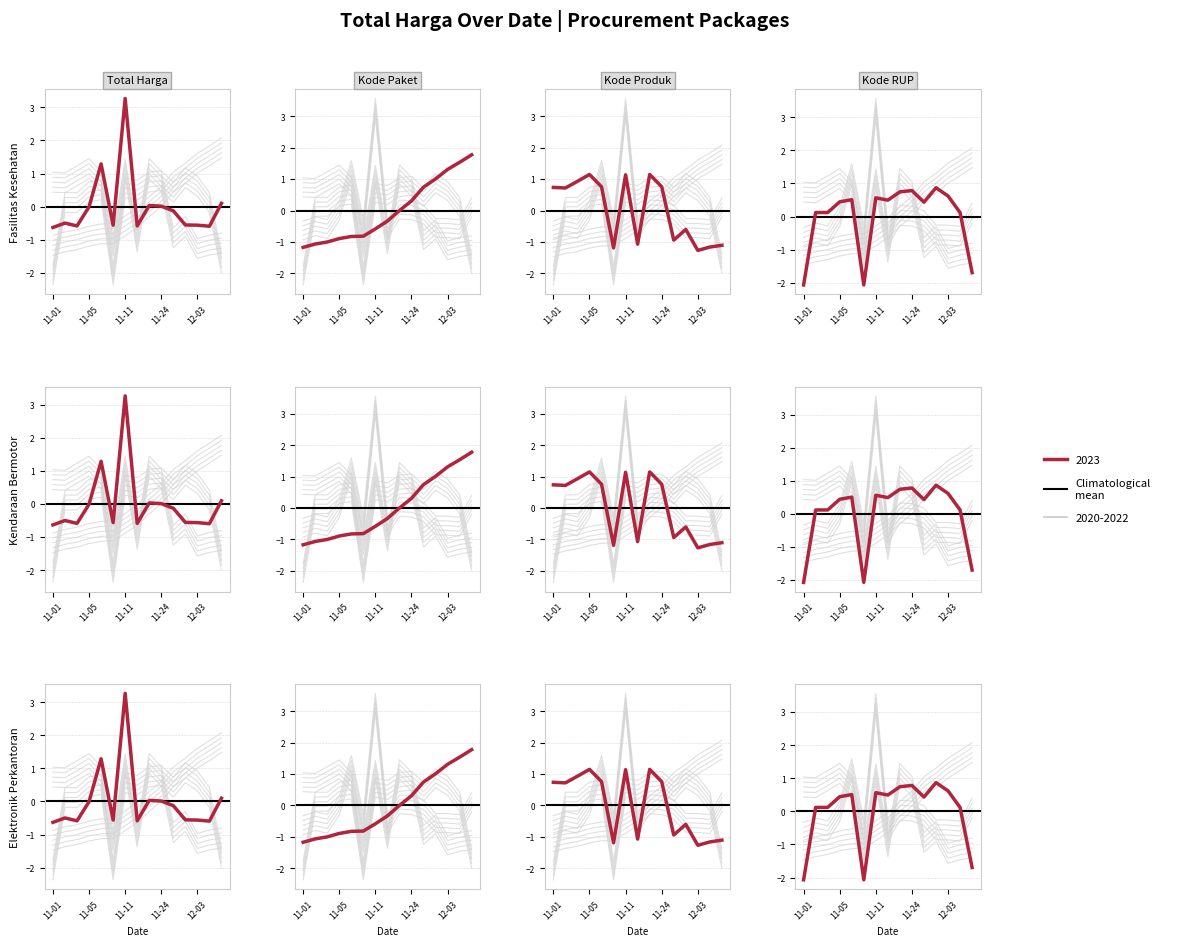

Between which two adjacent categories do Total Harga and Kode Paket first intersect?

2021-11-24 and 2021-11-28